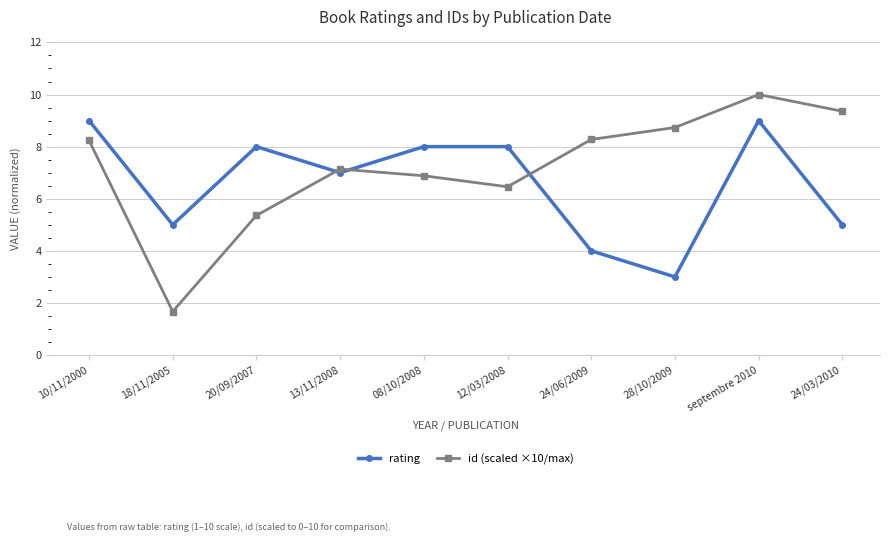

After their last crossing, which series has the higher values: id (scaled ×10/max) or rating?

id (scaled ×10/max)